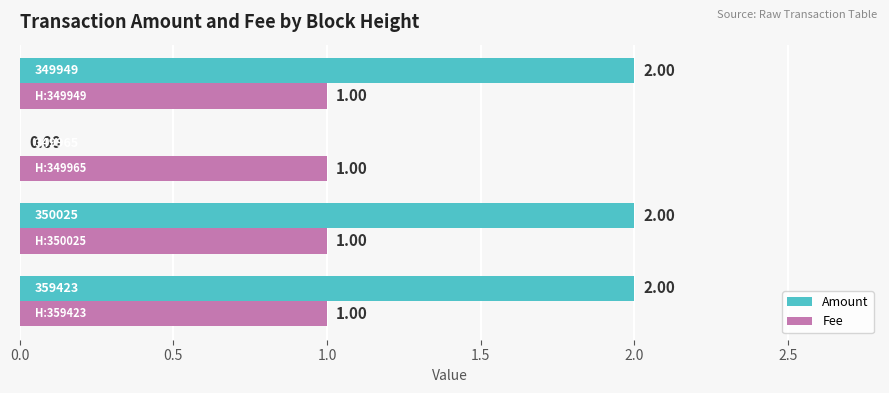

Which series has the largest total across all categories?

Amount